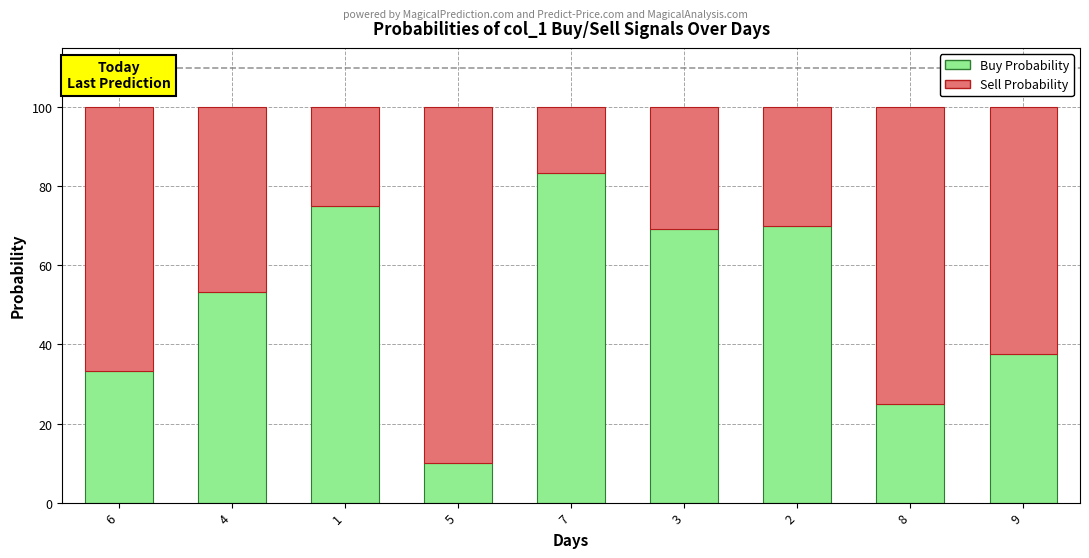

What is the average value of the Buy Probability series?

50.7